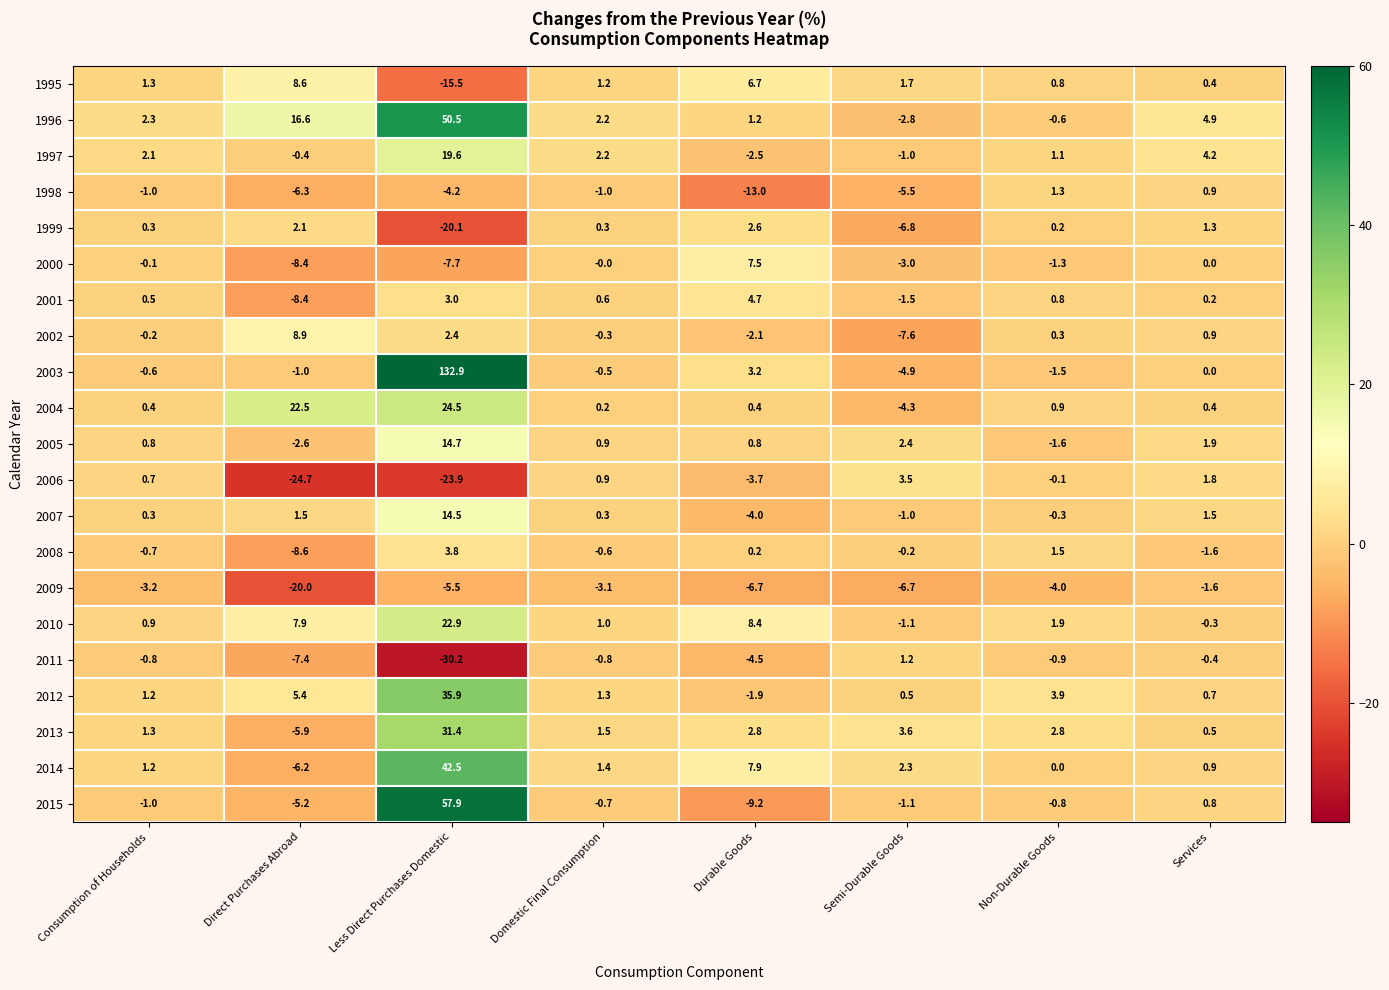

What is the sum of all 2002 values?

2.3